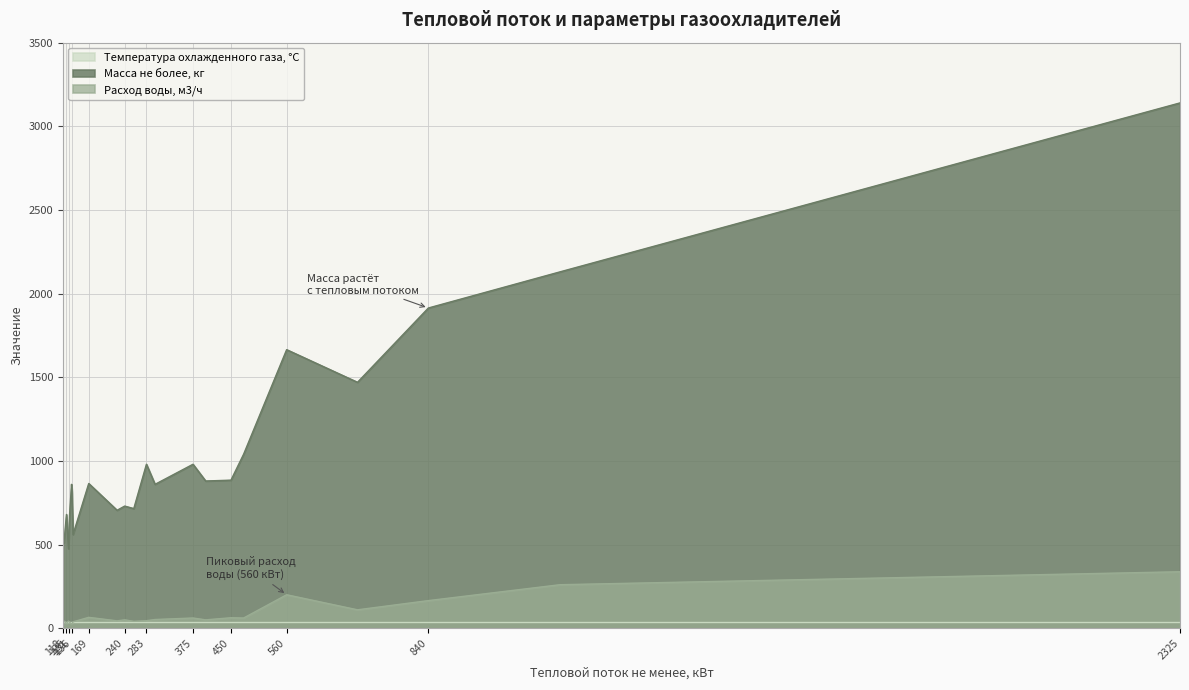

Reading right to left, what are all the values shown in this chart?

Масса не более, кг: 3140.0	2130.0	1914.0	1470.0	1665.0	1040.0	885.0	880.0	980.0	860.0	980.0	715.0	730.0	705.0	865.0	560.0	810.0	860.0	670.0	475.0	680.0	510.0	550.0
Расход воды, м3/ч: 337.5	260.0	165.0	110.0	200.0	61.0	62.5	50.0	61.0	52.0	45.0	41.0	50.0	44.0	65.0	38.0	27.0	25.0	36.0	43.0	28.0	43.0	37.0